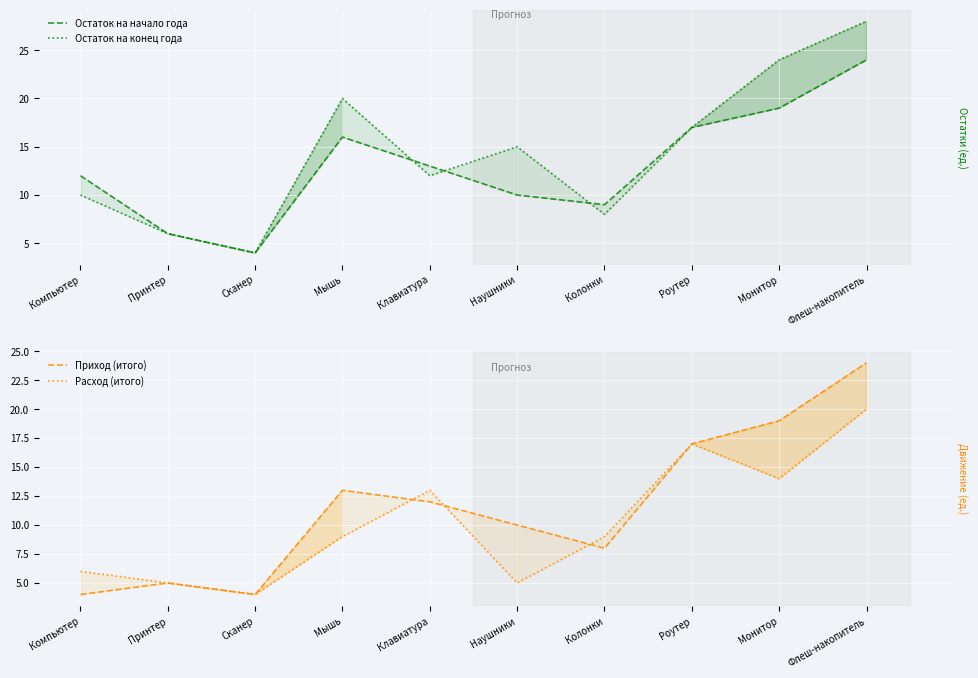

What is the minimum value for Расход (итого)?

4